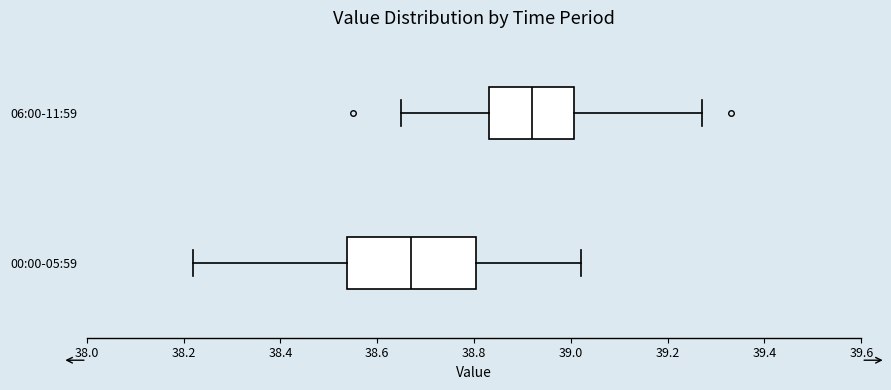

Where is the right edge of the box for 00:00-05:59 on the x-axis? The values are not printed on the chart, so give them approximately, as read against the axis.

38.80